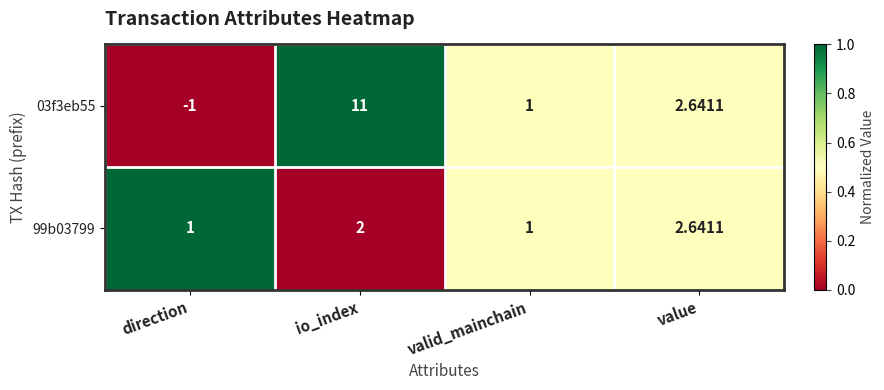

At which category is the sum across all series the highest?

io_index